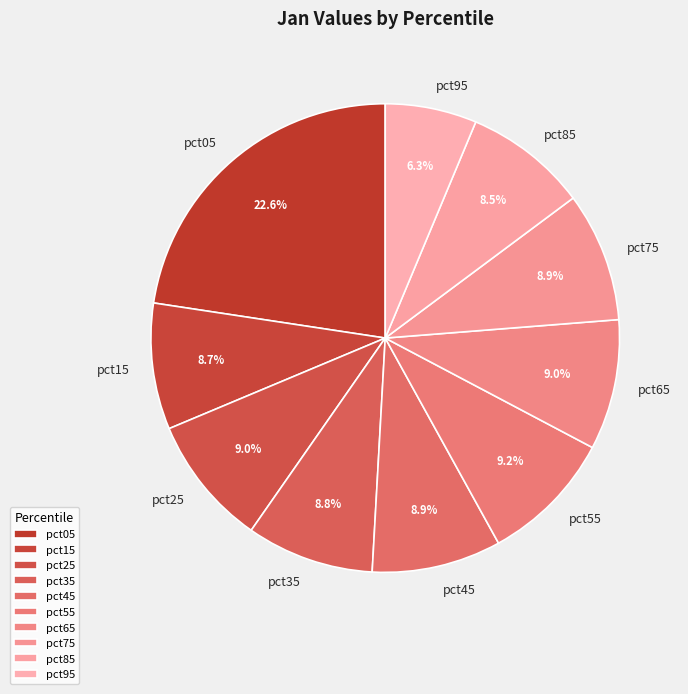

Which category has the biggest portion of the pie?

pct05